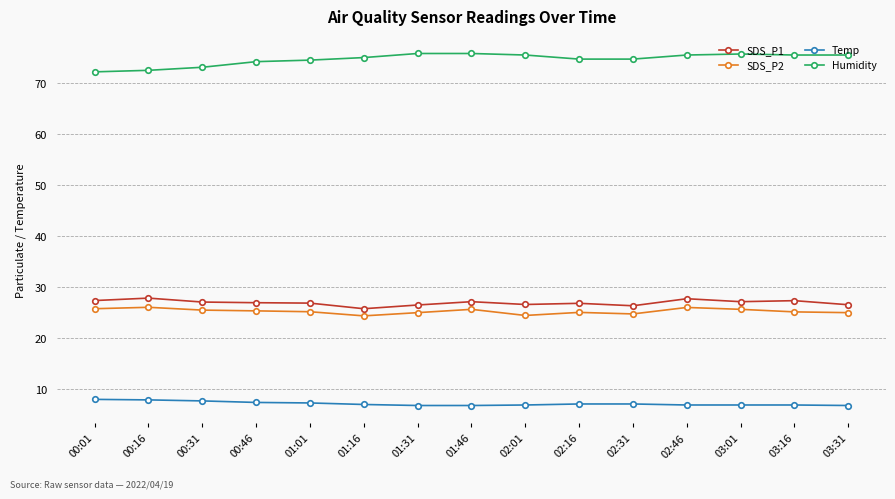

What is the lowest value of the Humidity series?

72.1